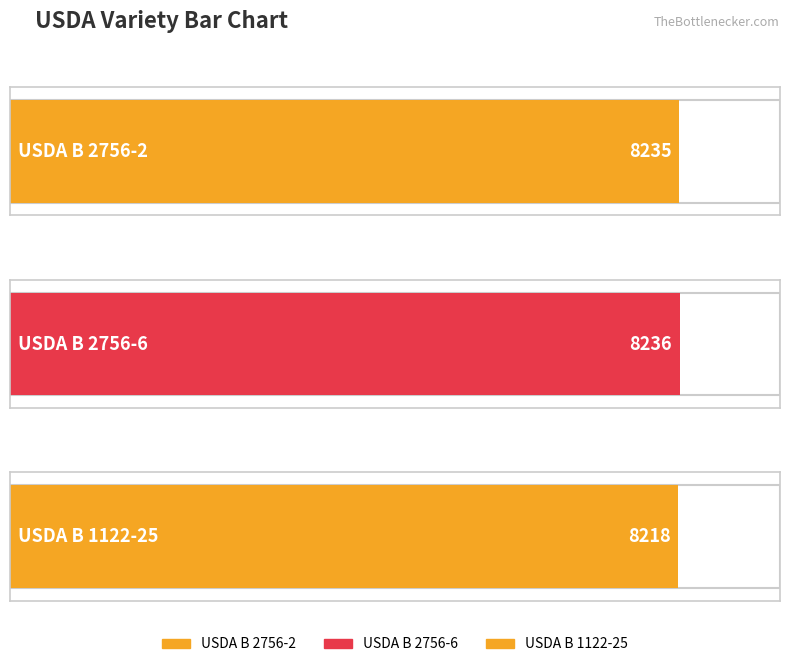

What is the difference between the values at USDA B 2756-6 and USDA B 2756-2?

1